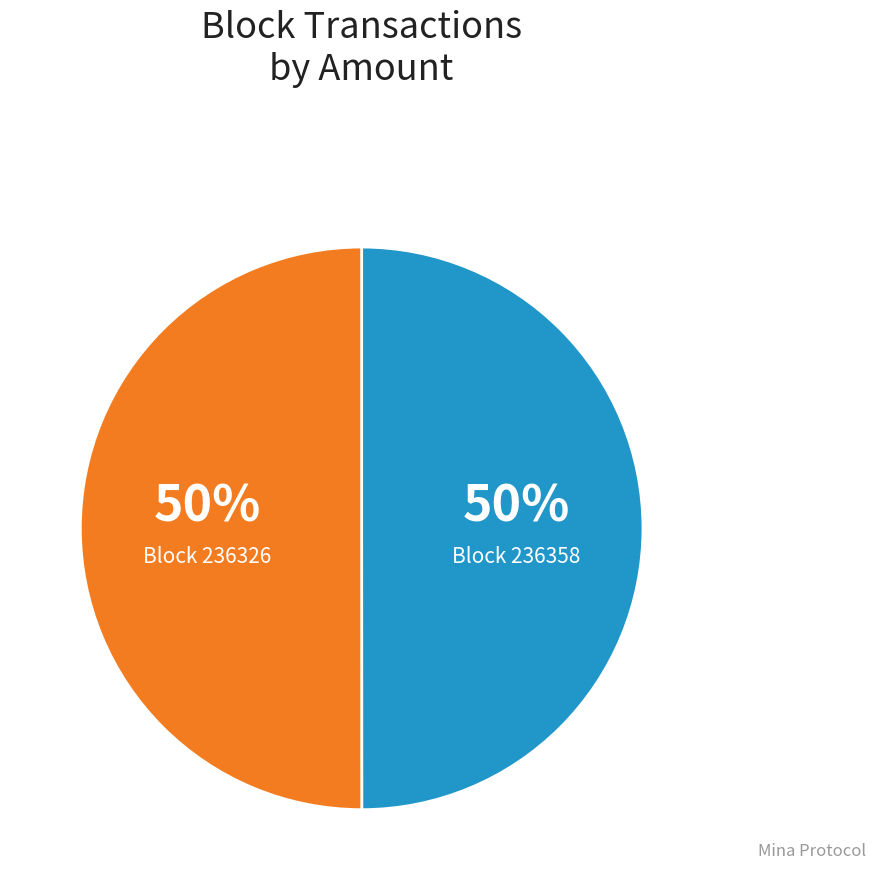

To the nearest percent, what is the average slice percentage?

50%